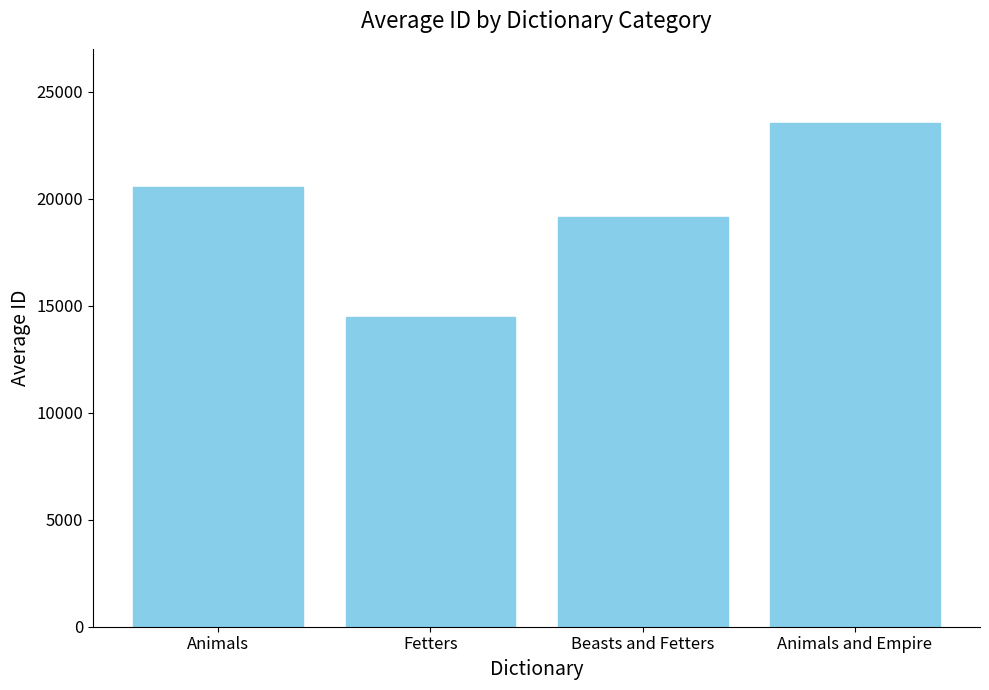

What is the change in value from Beasts and Fetters to Animals and Empire?

+4377.0